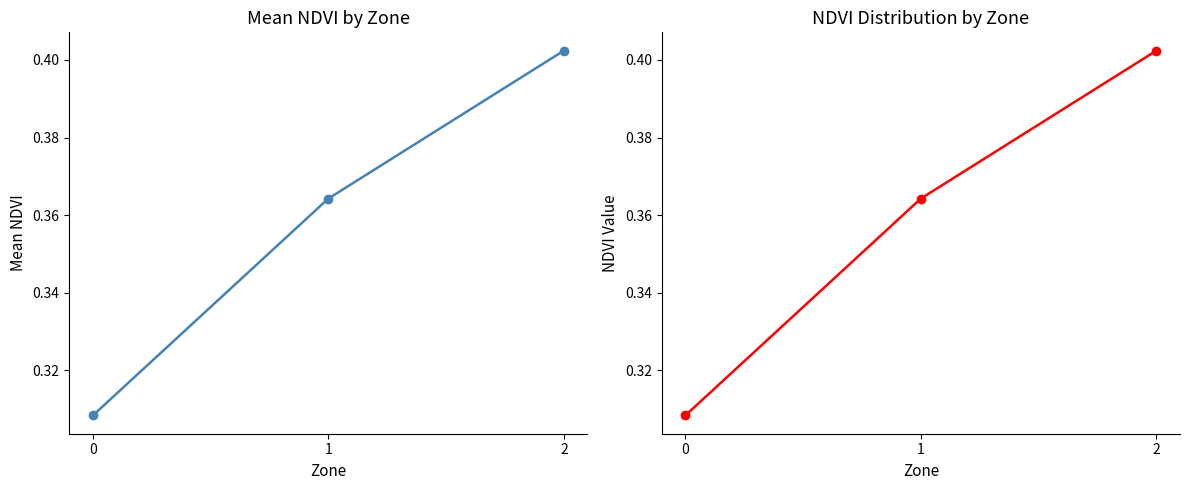

Count the values in the range 0 to 1.

3